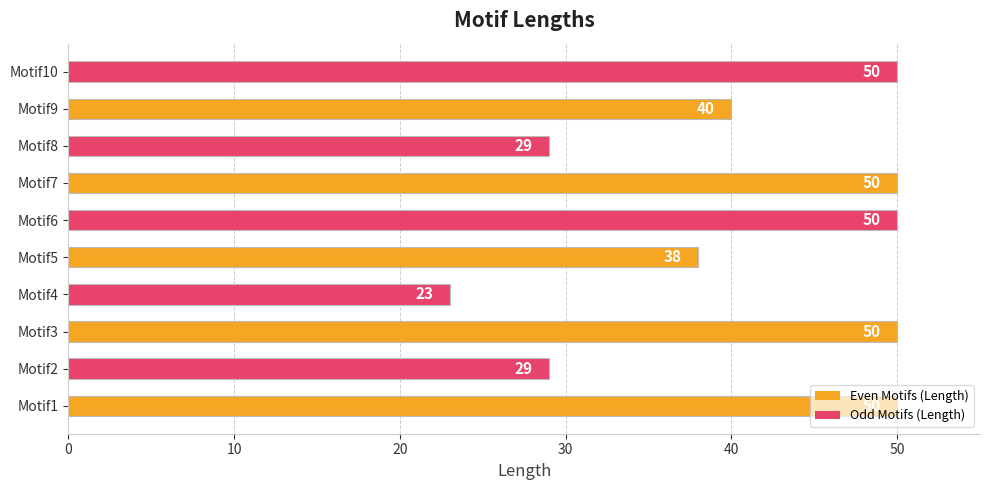

The chart shows a value of 50 at Motif1. True or false?

True